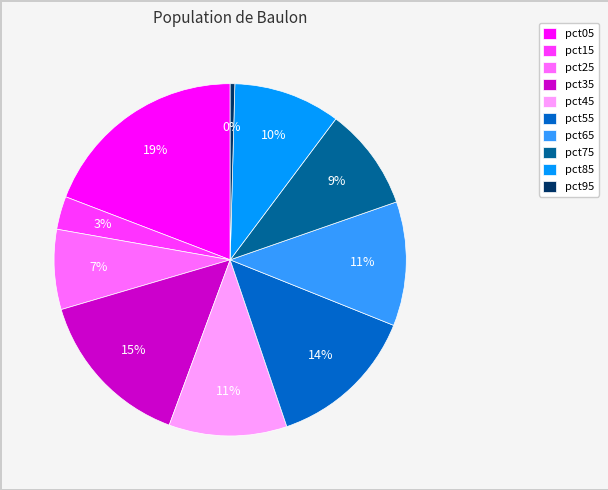

Does pct35 represent more than half of the total?

No